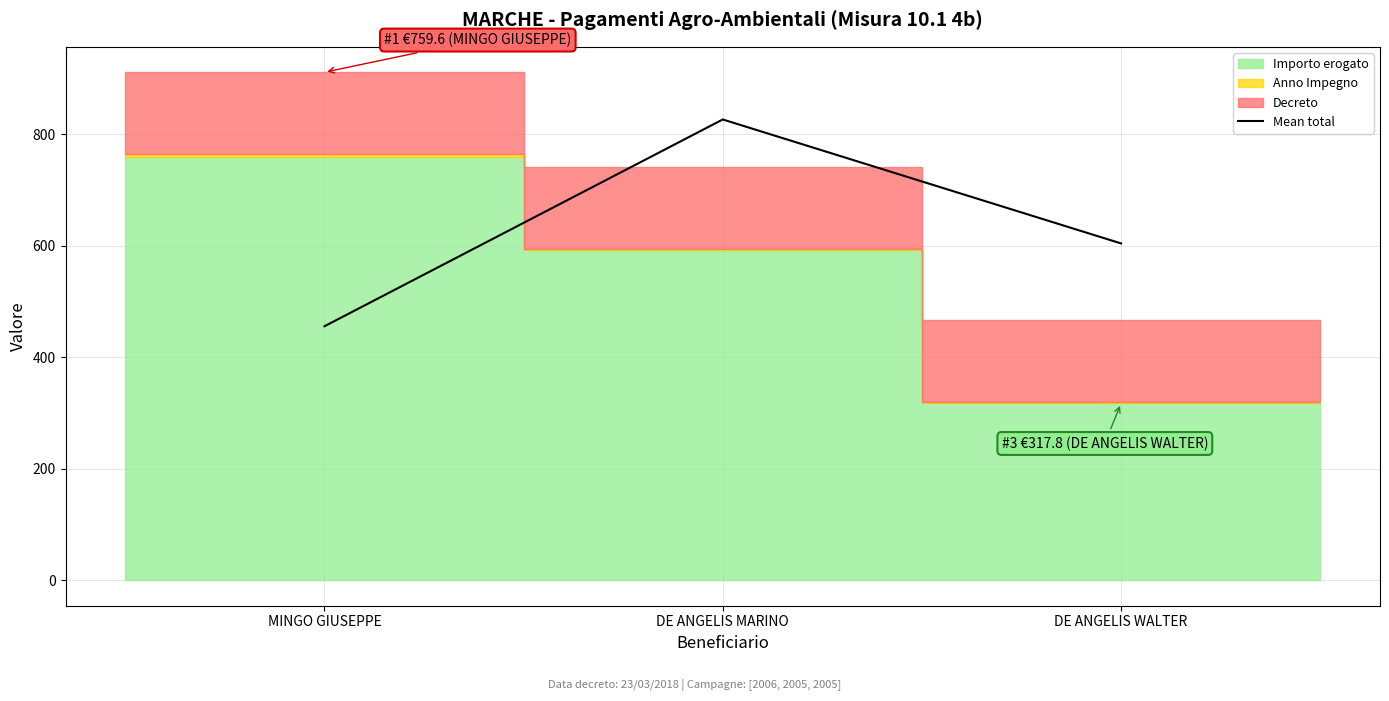

Reading right to left, transcribe all the data shown in this chart.

604.4	826.8	455.8